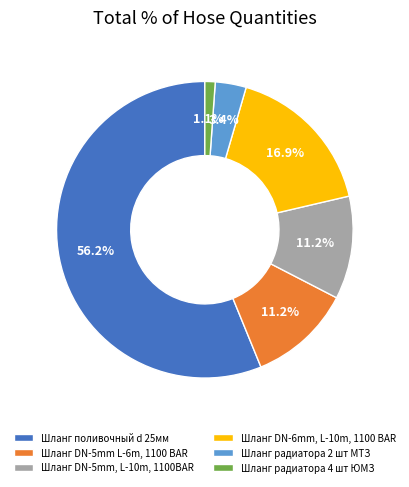

What is the ratio of the value at Шланг поливочный d 25мм to the value at Шланг DN-5mm L-6m, 1100 BAR?

5.0